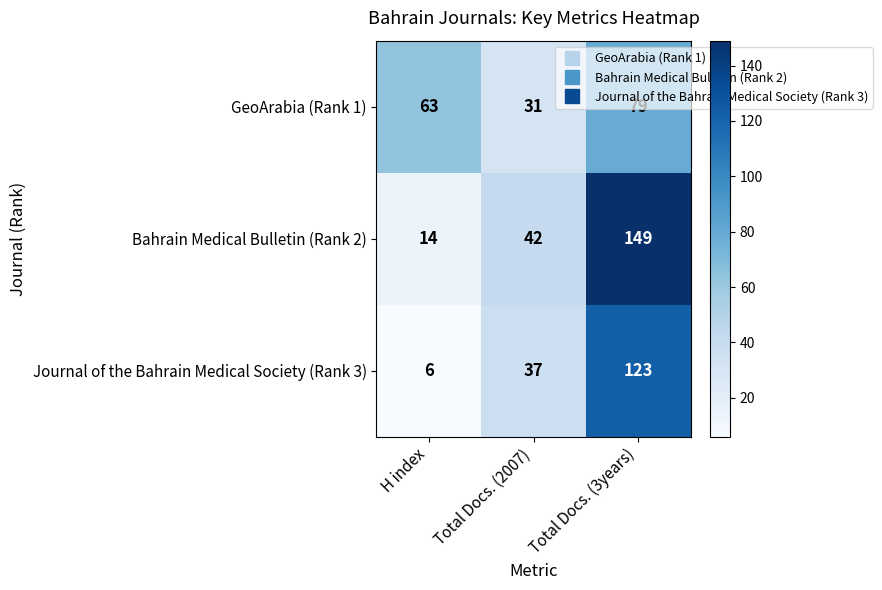

What is the greatest value displayed?

149